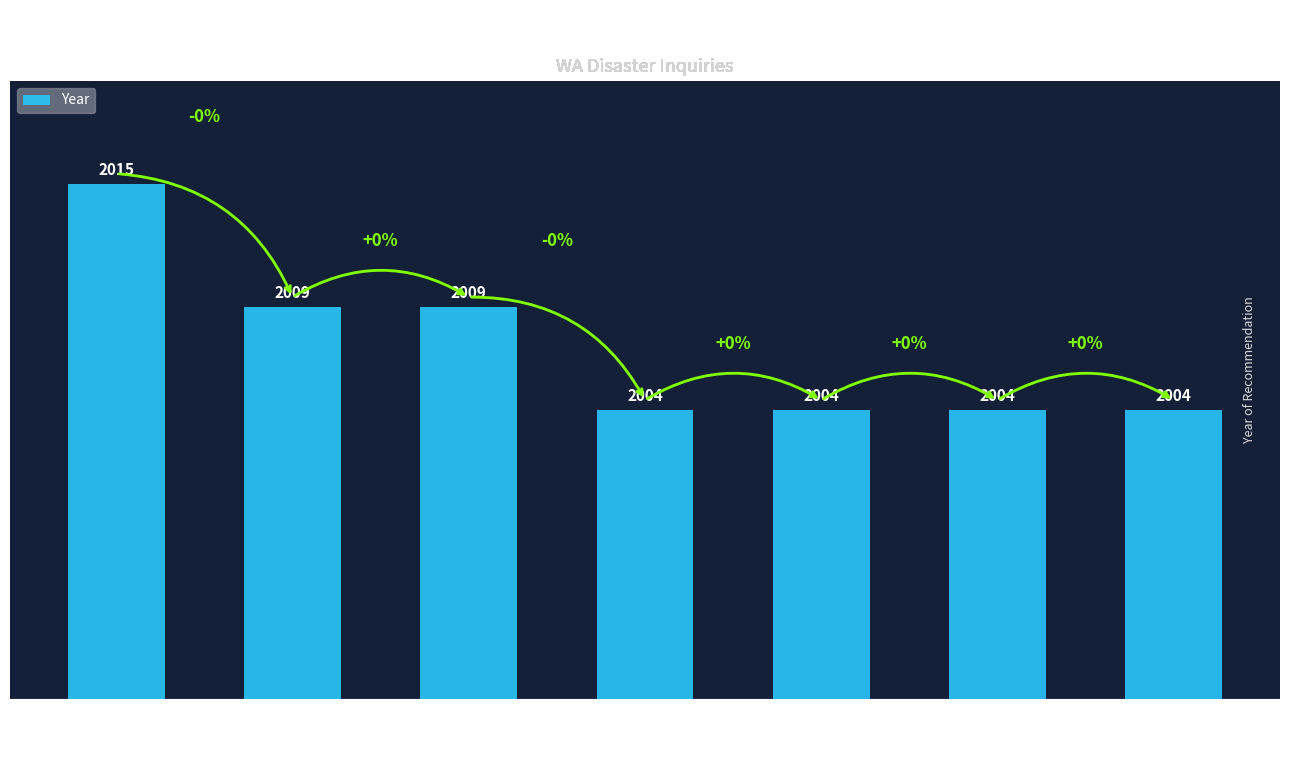

Read the value at REC113-3904.

2004